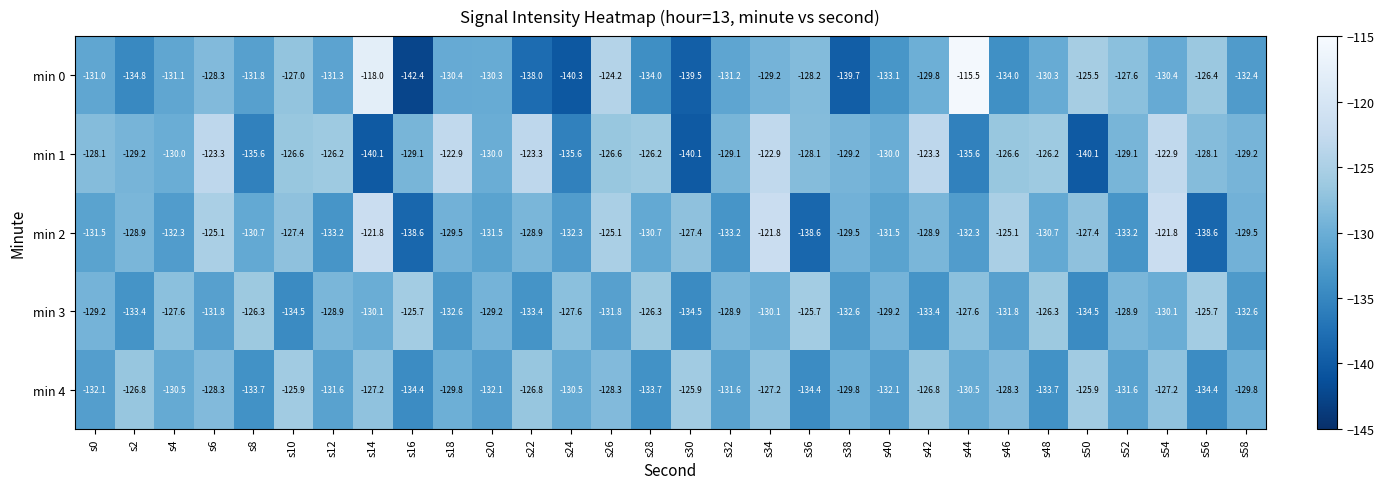

What is the total value across all series at s24?

-666.3